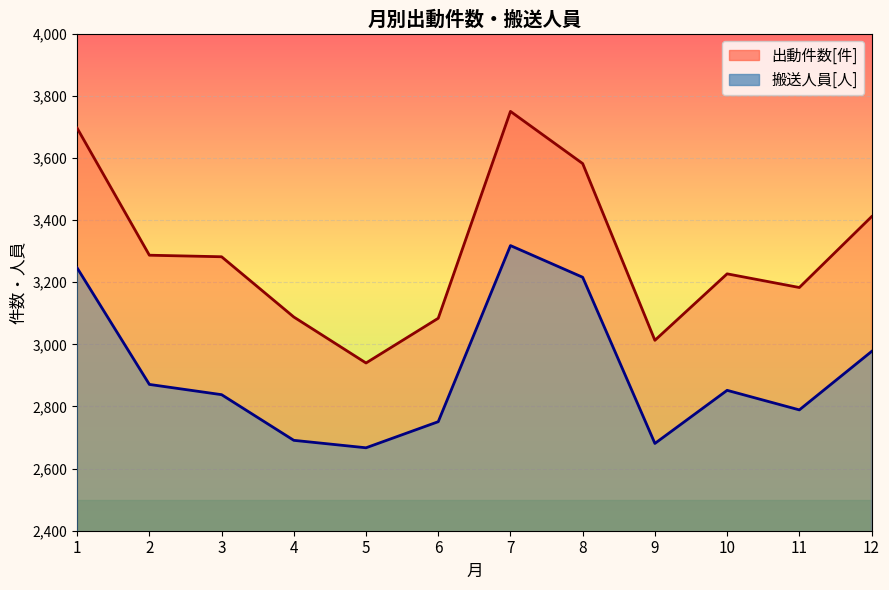

What are all the series names shown in the legend?

出動件数[件], 搬送人員[人]